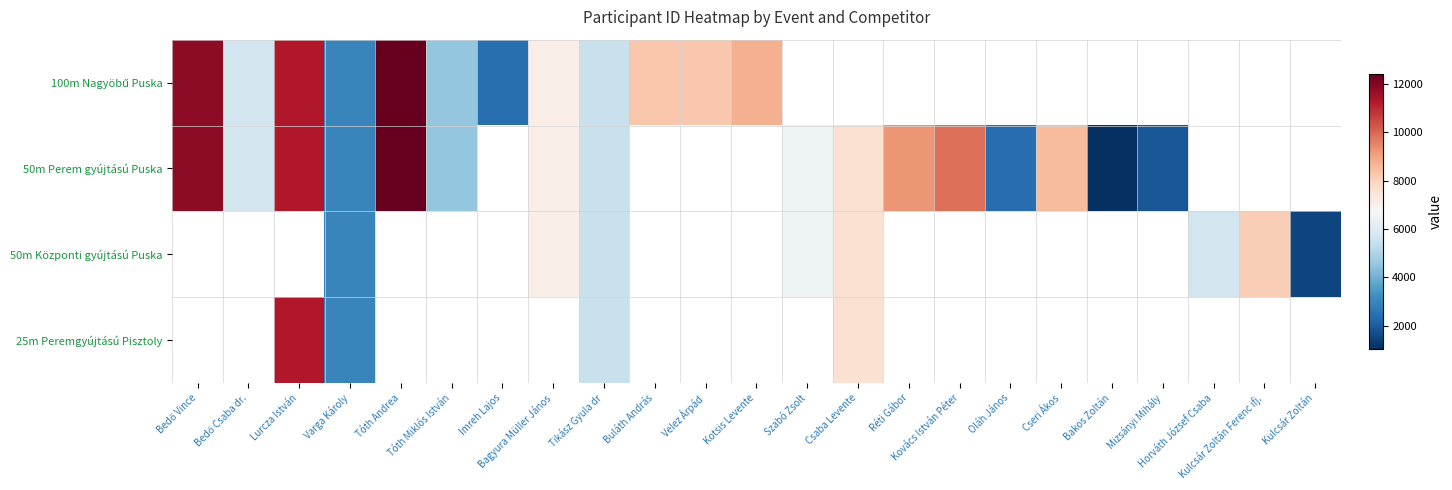

Which series changed the most between Bagyura Müller János and Kotsis Levente?

100m Nagyöbű Puska